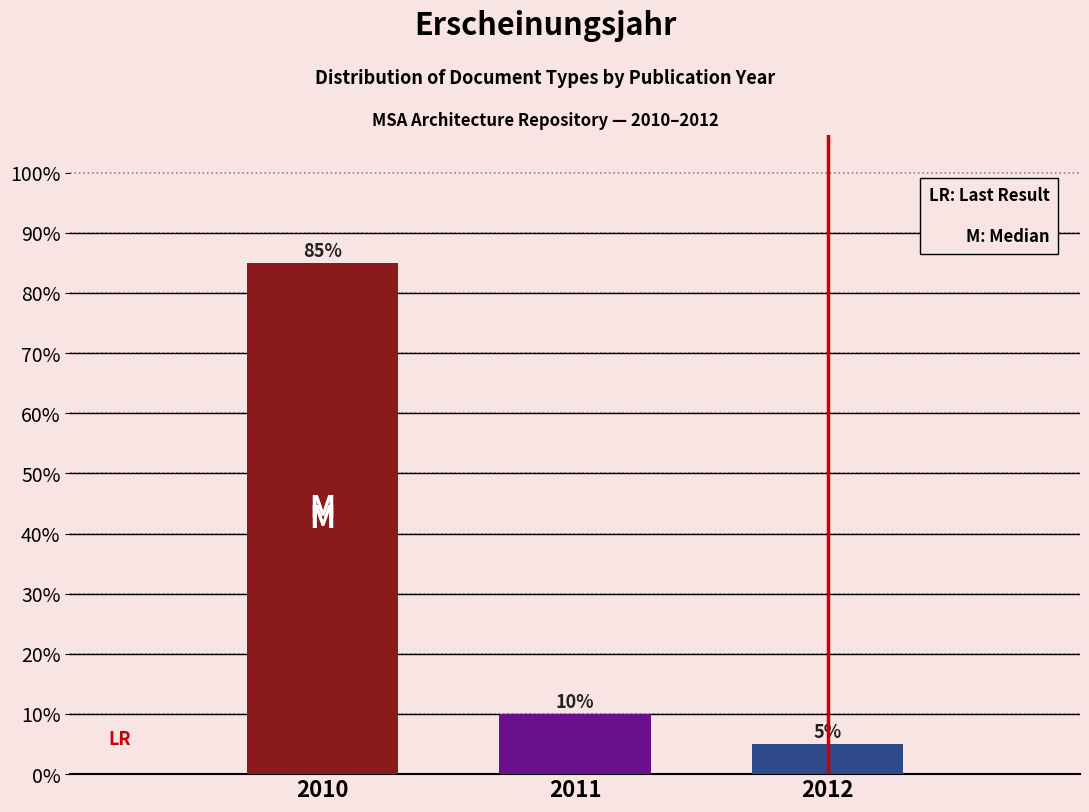

Reading left to right, list all the values displayed in this chart.

2010=85	2011=10	2012=5